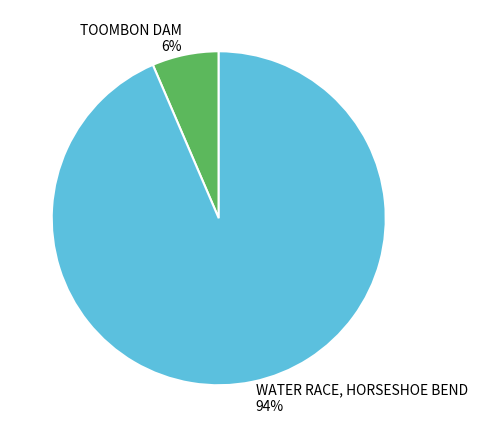

Is it true that WATER RACE, HORSESHOE BEND is 84% of the pie?

False